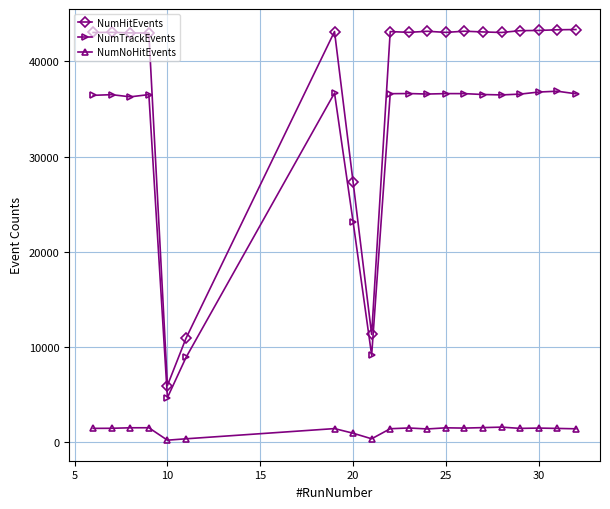

Which series has the widest spread of values?

NumHitEvents